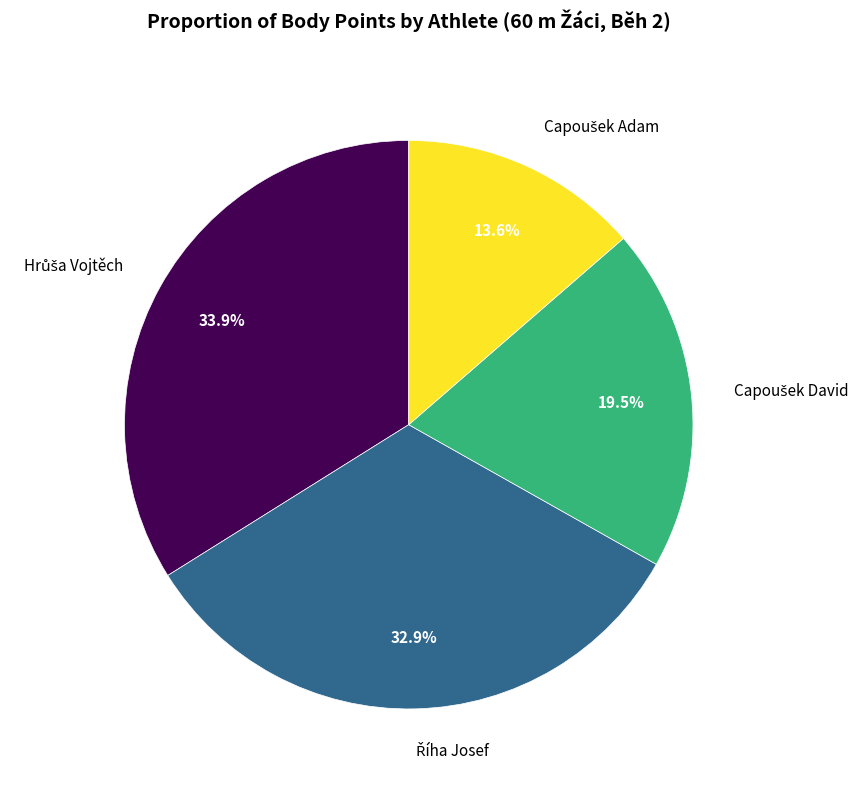

Count the number of slices in the pie.

4